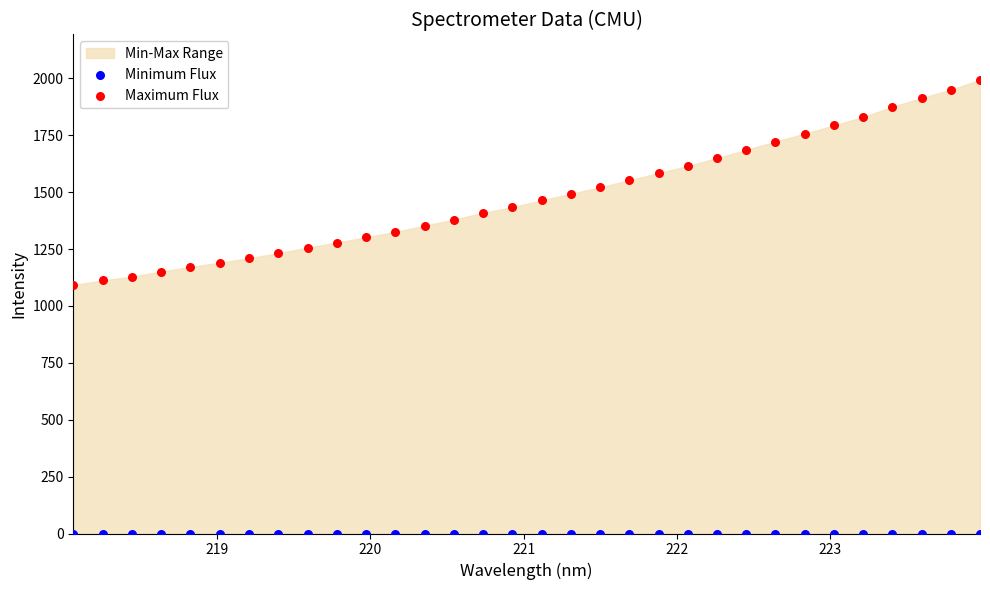

Which series reaches the maximum Y coordinate?

Maximum Flux